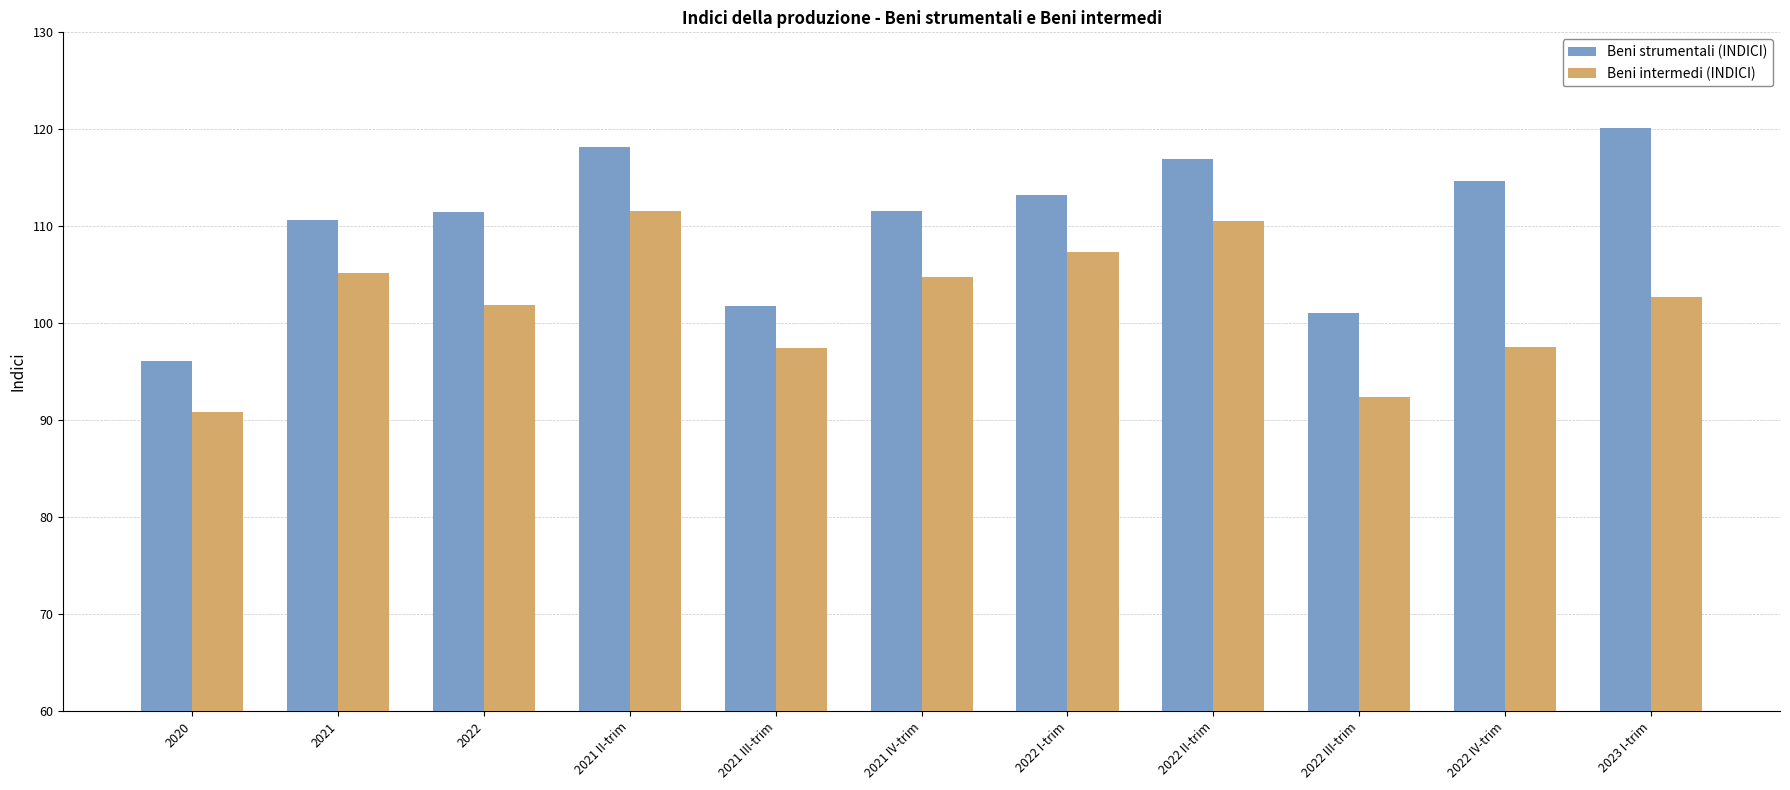

Is it true that Beni strumentali (INDICI) equals 114.7 at 2022 IV-trim?

True